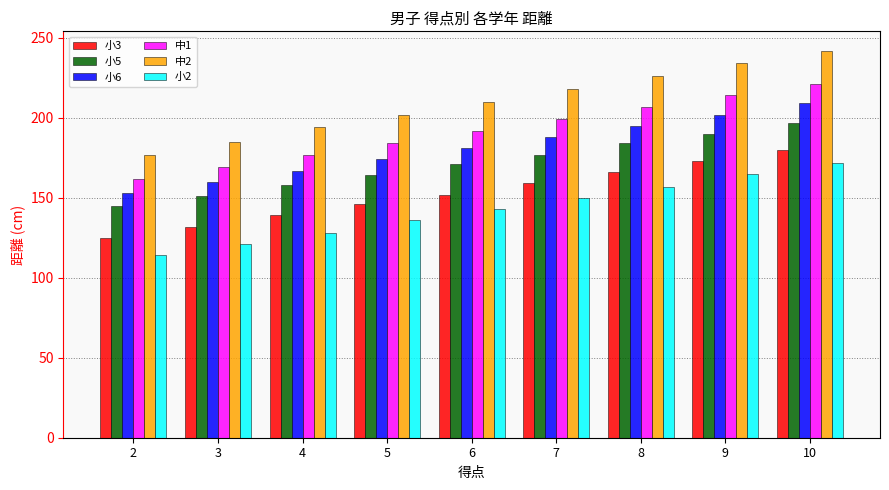

What is the approximate value of 小3 at 3, to the nearest 10?

130